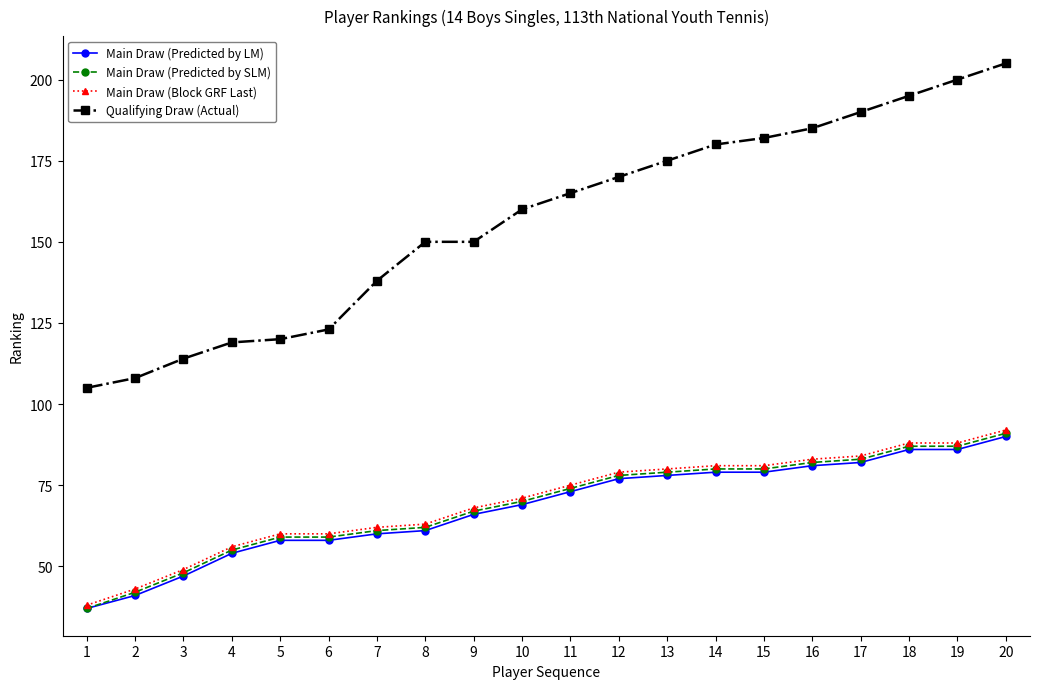

Between 9 and 11, which series saw the biggest shift?

Qualifying Draw (Actual)